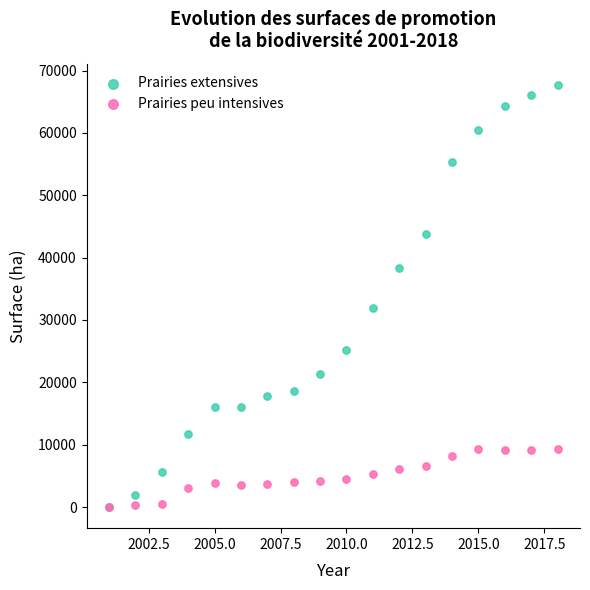

Which series has the widest spread of Y values?

Prairies extensives